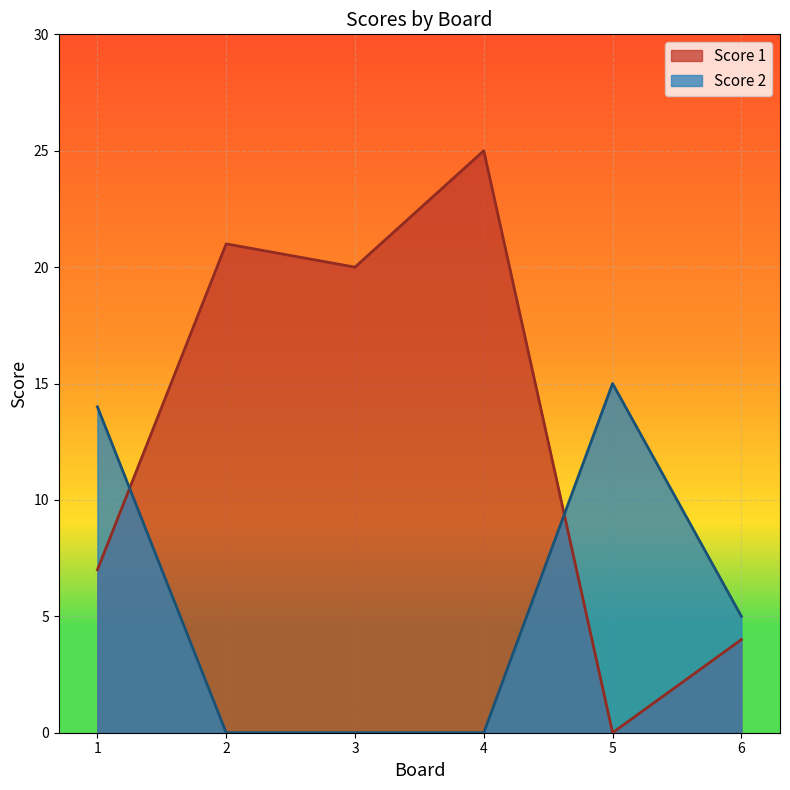

How many intersections are there between Score 1 and Score 2?

2